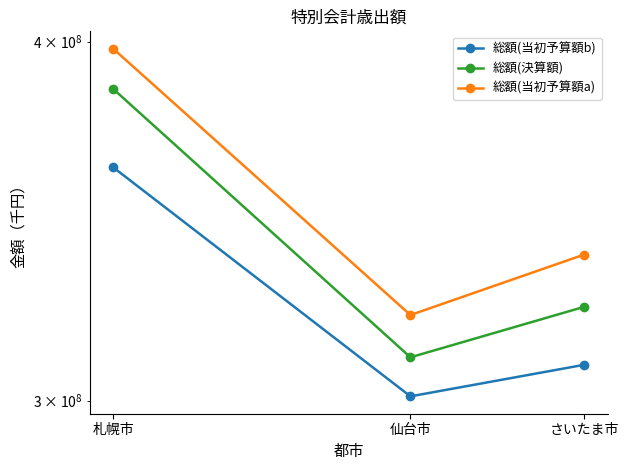

What is the label of the 2nd point from the right?

仙台市